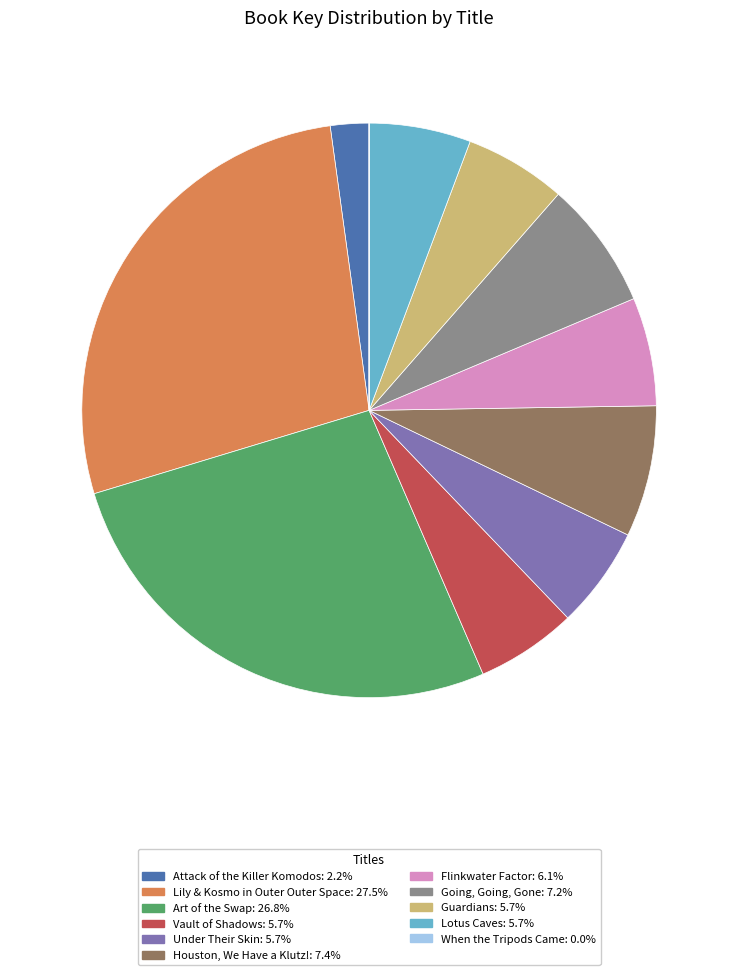

Is the sum of Houston, We Have a Klutz!: 7.4% and Lotus Caves: 5.7% greater than half?

No